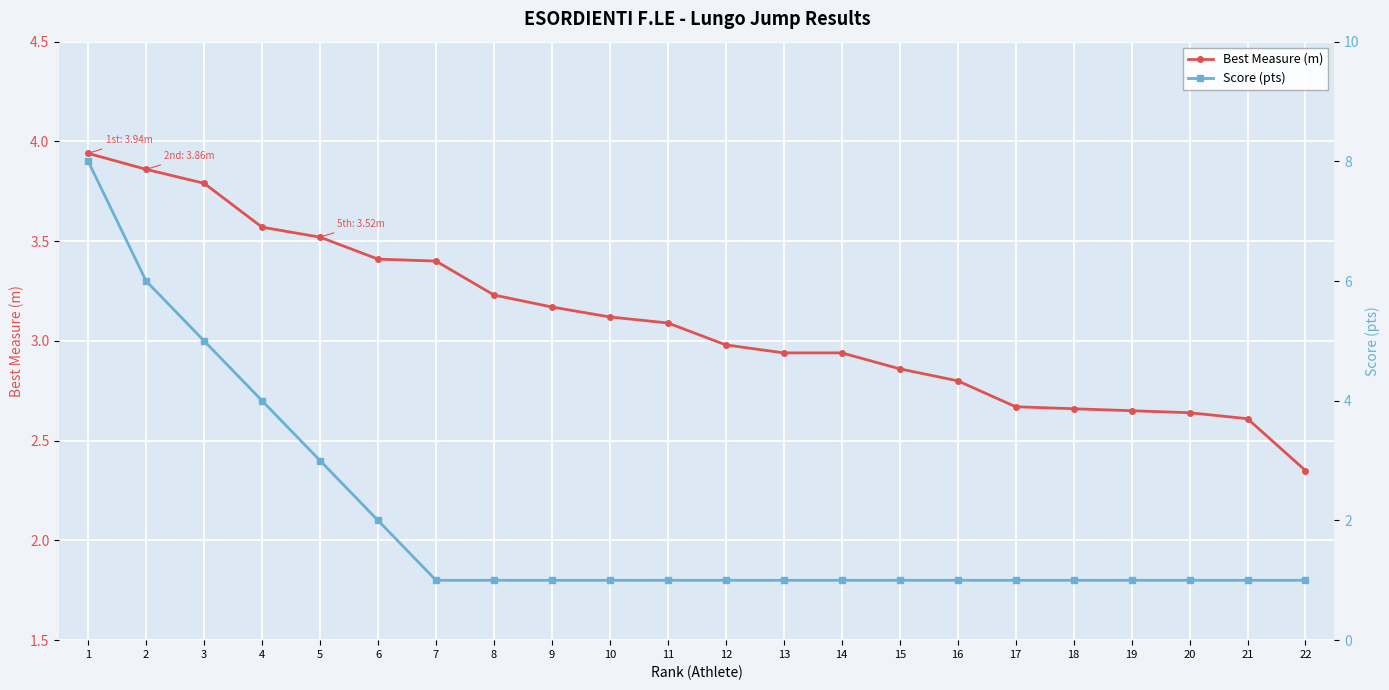

Reading left to right, list all the values displayed in this chart.

Best Measure (m): 3.9	3.9	3.8	3.6	3.5	3.4	3.4	3.2	3.2	3.1	3.1	3.0	2.9	2.9	2.9	2.8	2.7	2.7	2.6	2.6	2.6	2.4
Score (pts): 8.0	6.0	5.0	4.0	3.0	2.0	1.0	1.0	1.0	1.0	1.0	1.0	1.0	1.0	1.0	1.0	1.0	1.0	1.0	1.0	1.0	1.0